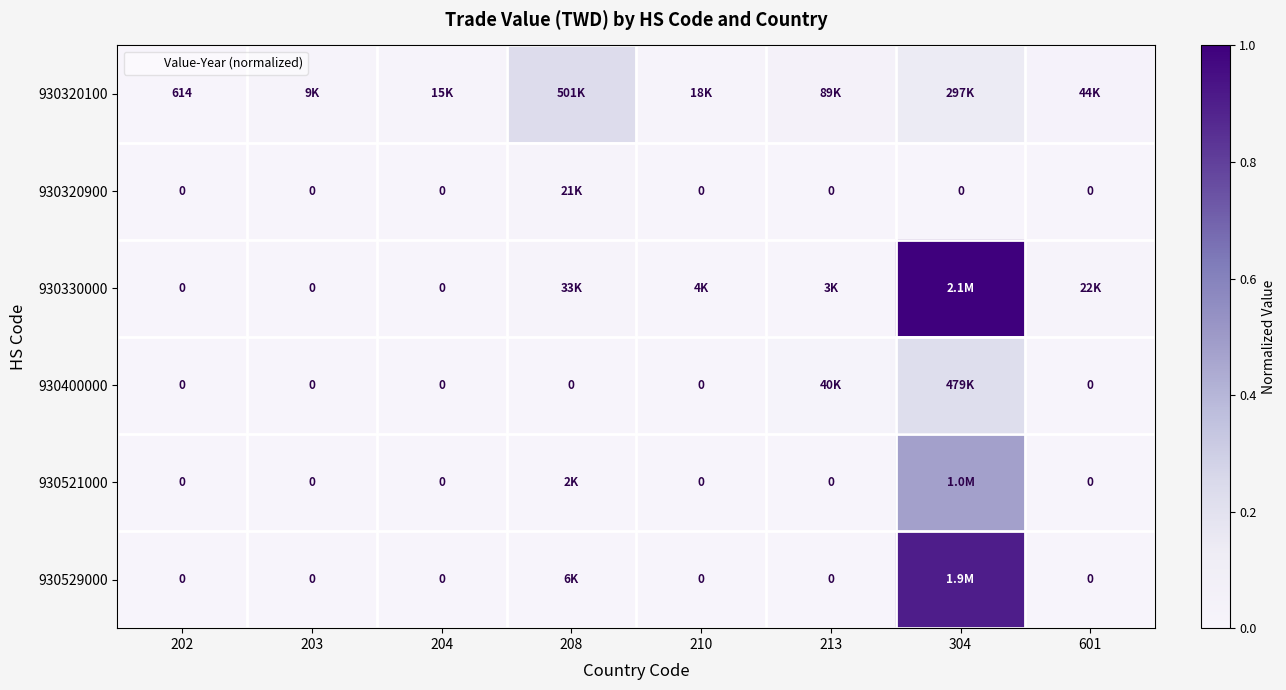

At which category is the sum across all series the highest?

304